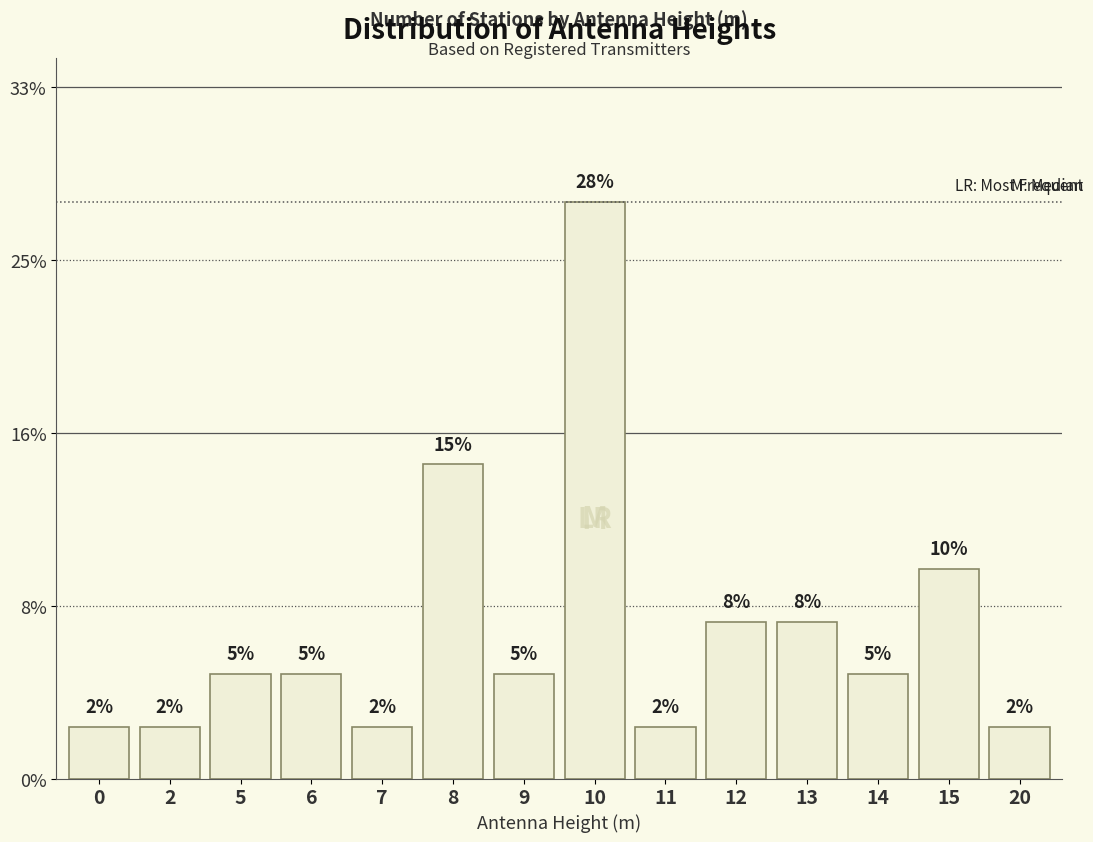

Rank the categories by value from highest to lowest.

10, 8, 15, 12, 13, 5, 6, 9, 14, 0, 2, 7, 11, 20